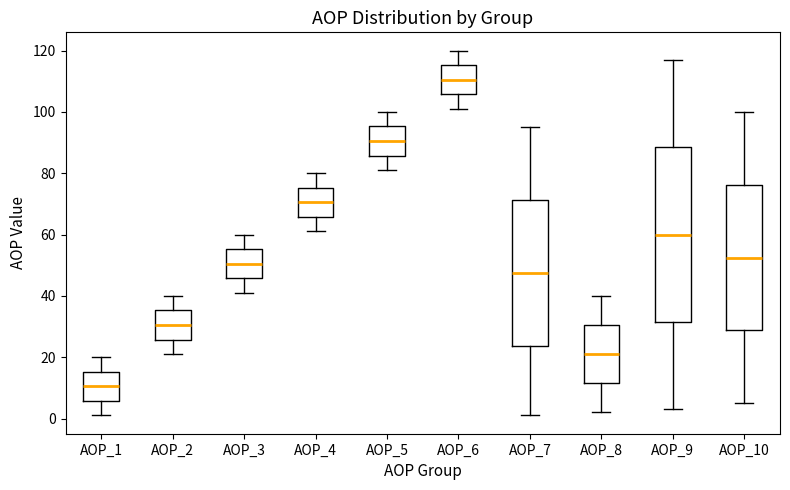

Which box's median line is the lowest?

AOP_1